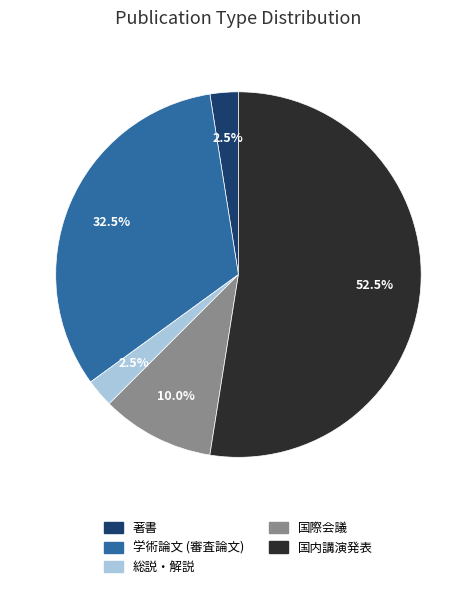

How much of the chart is everything except 国際会議?

90.0%